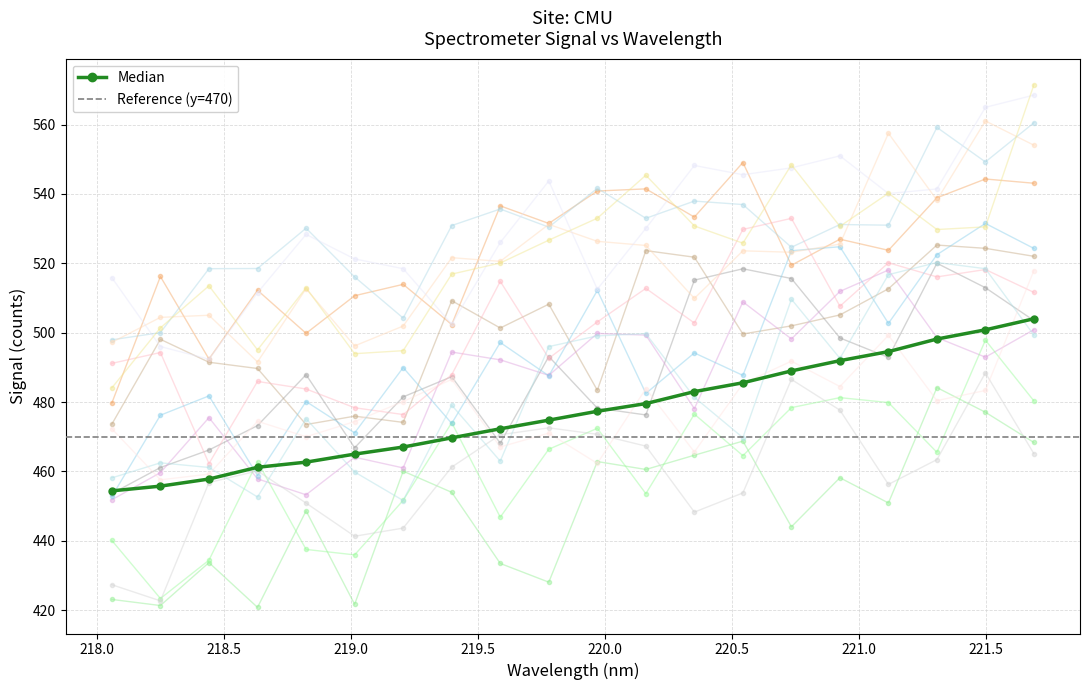

Approximately how many times larger is the value at 220.5444 compared to 220.9264?

1.0